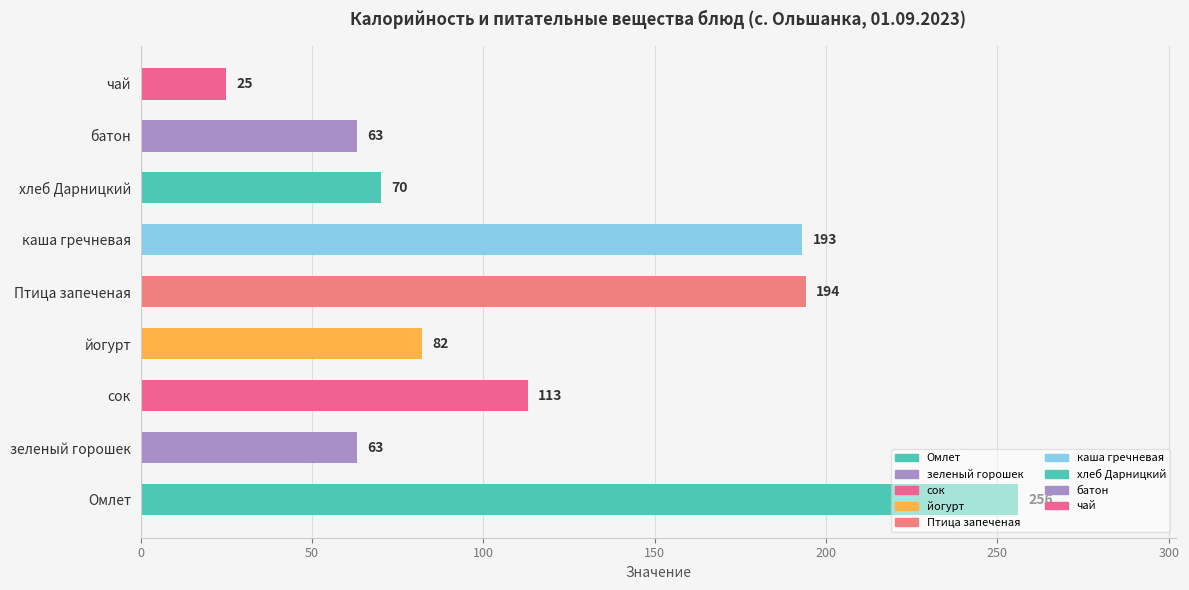

What value does the data have at хлеб Дарницкий, to the nearest 10?

70